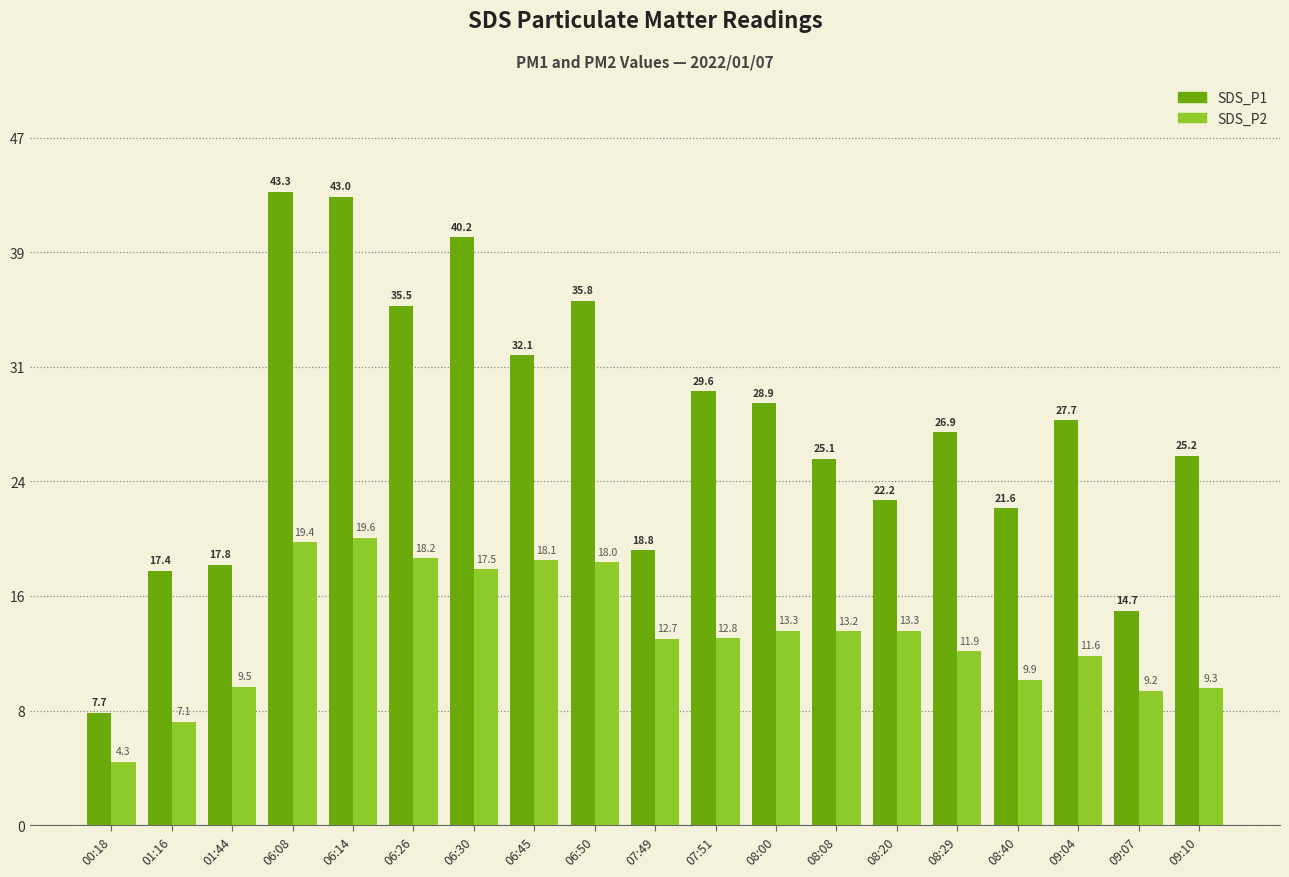

List the labels in order of SDS_P1 value, largest first.

06:08, 06:14, 06:30, 06:50, 06:26, 06:45, 07:51, 08:00, 09:04, 08:29, 09:10, 08:08, 08:20, 08:40, 07:49, 01:44, 01:16, 09:07, 00:18